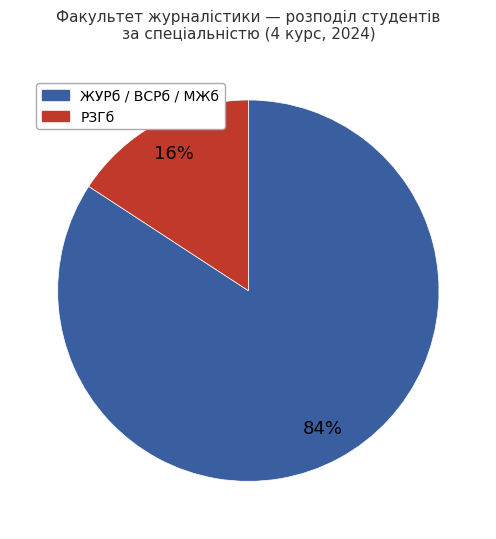

To the nearest percent, what is the average slice percentage?

50%